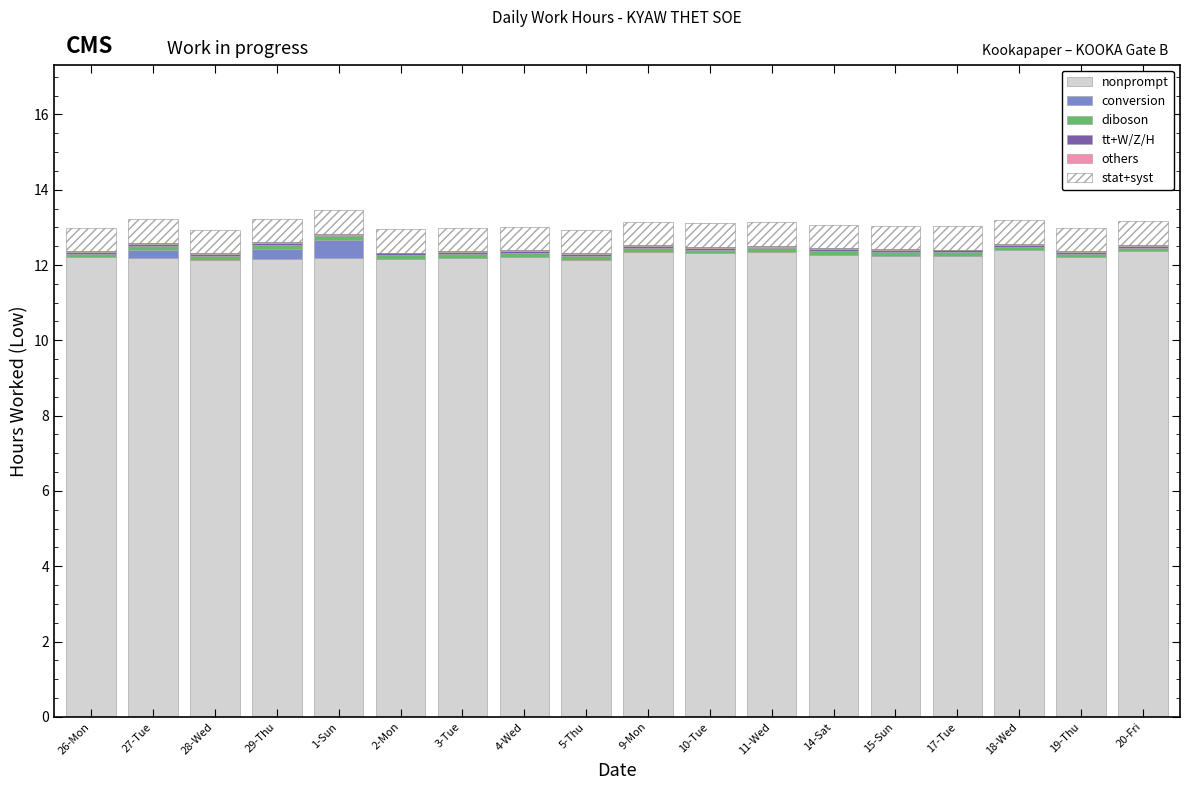

What is the maximum value for nonprompt?

12.4